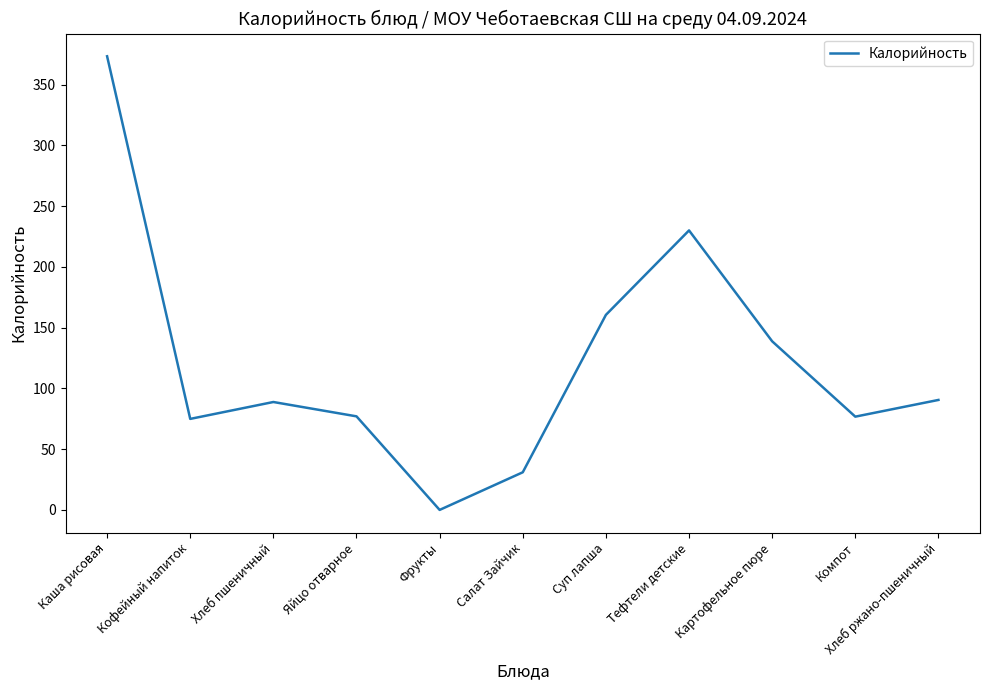

What position from the right is Кофейный напиток?

10